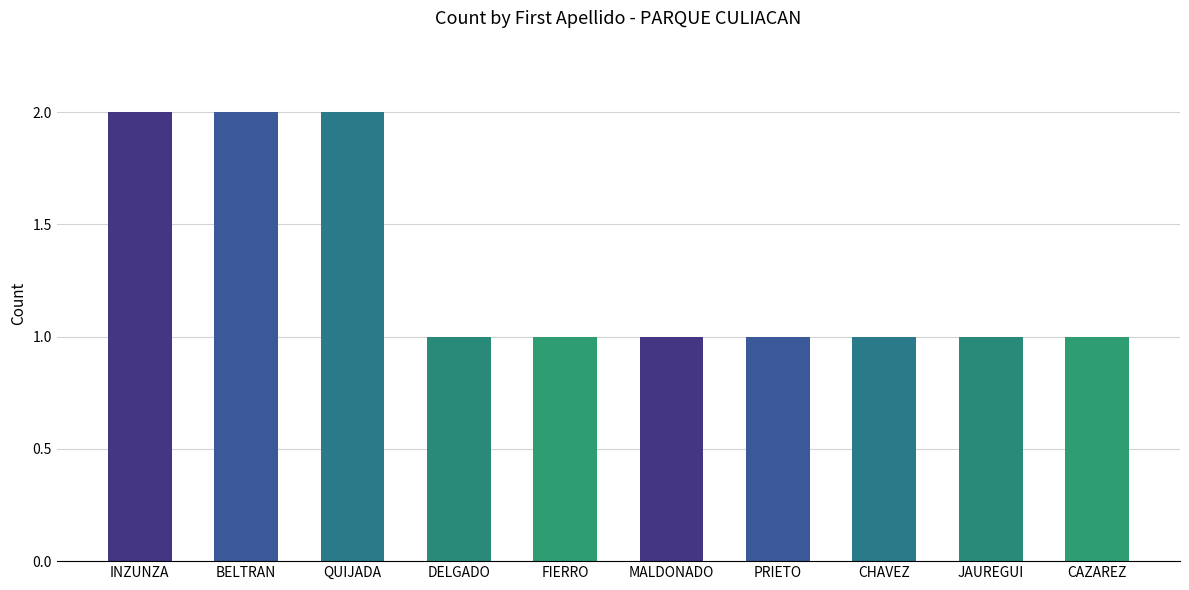

Approximately how many times larger is the value at BELTRAN compared to QUIJADA?

1.0